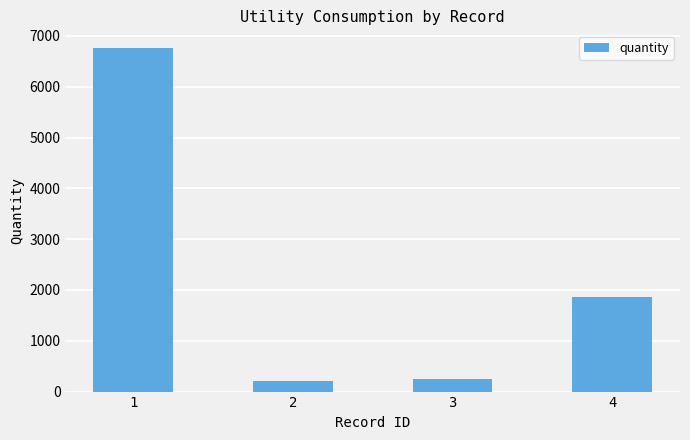

Reading left to right, extract all data points from this chart.

6771.5	199.0	241.0	1861.0